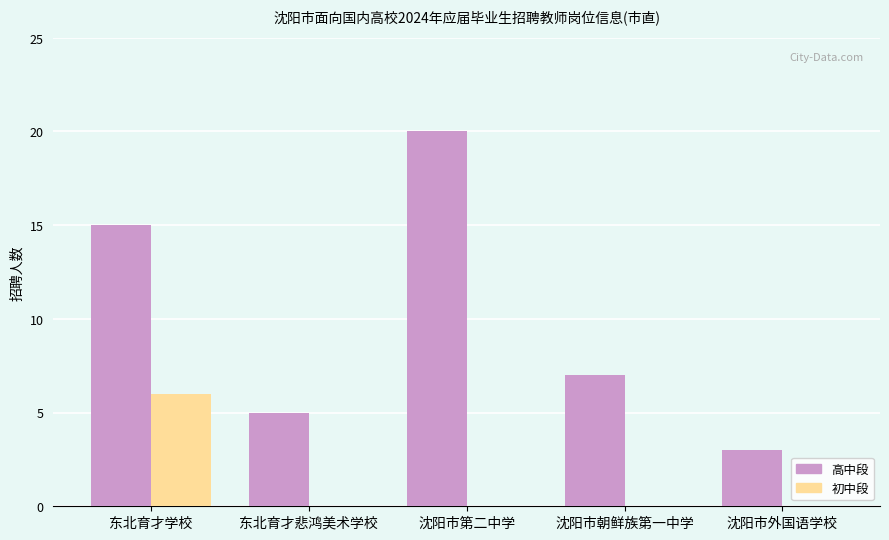

Reading right to left, what are all the values shown in this chart?

高中段: 3	7	20	5	15
初中段: 0	0	0	0	6